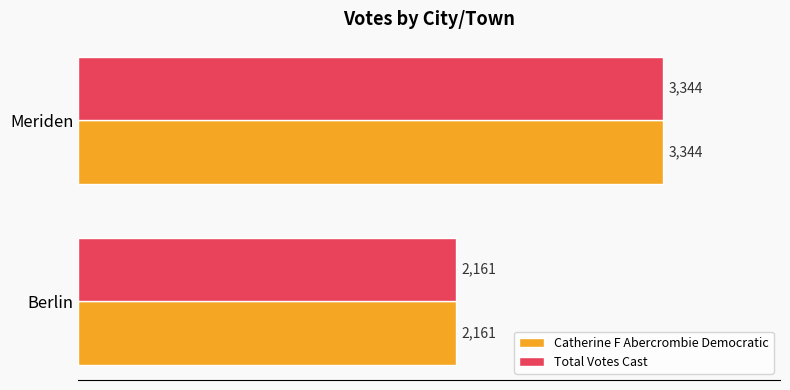

True or false: Catherine F Abercrombie Democratic has a value of 2161 at Berlin.

True